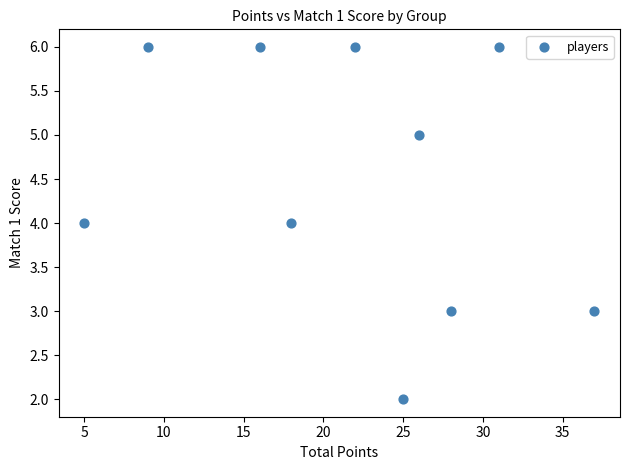

What is the range of Y values (max minus min)?

4